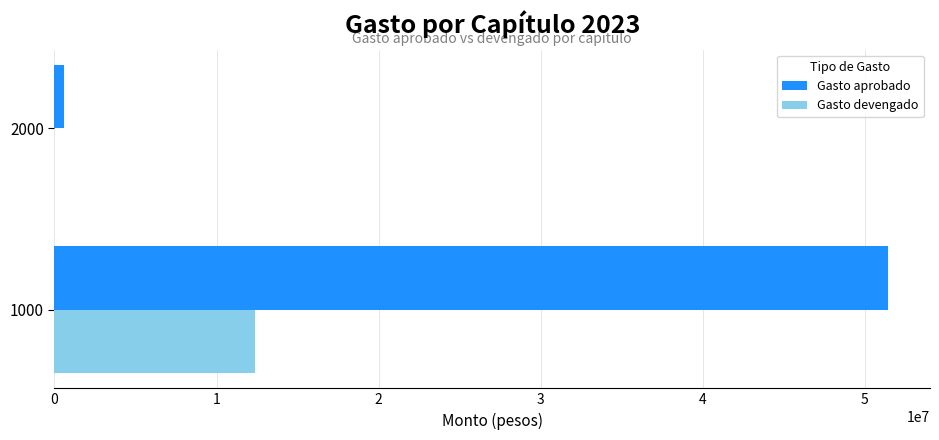

What is the maximum value shown in the chart?

51441915.0